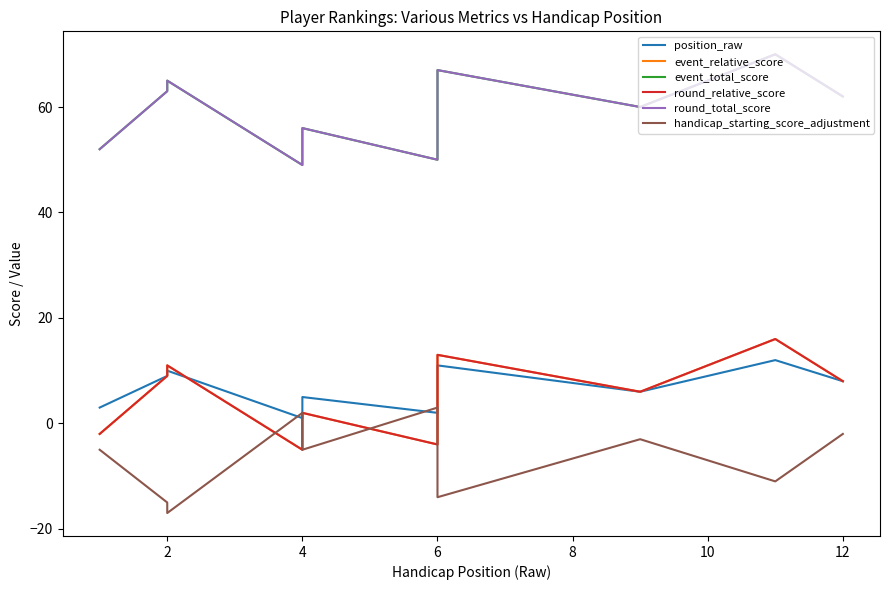

What is the value of the event_total_score point at the 12th from the left?

62